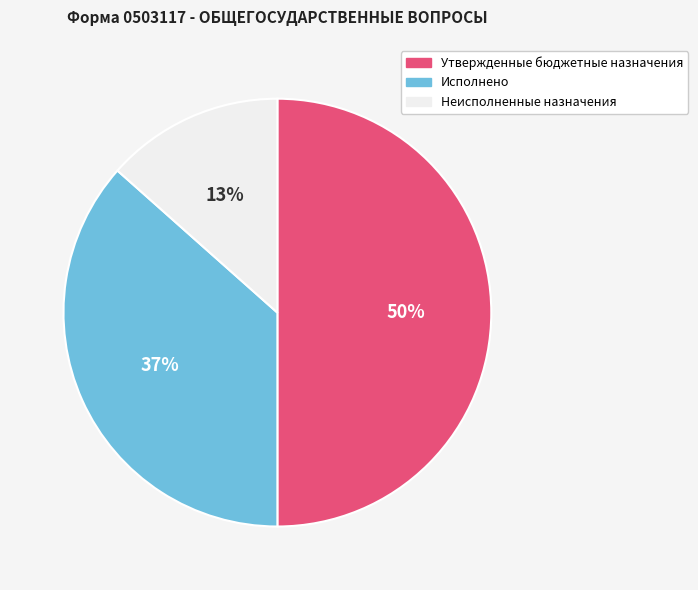

Does Неисполненные назначения account for over 50% of the chart?

No